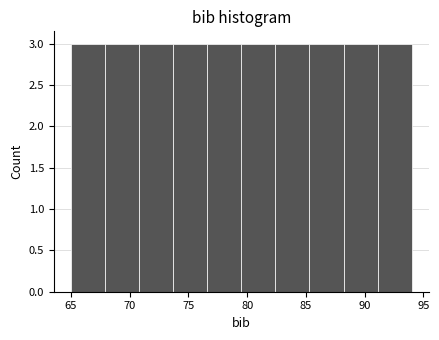

What is the height of the bar covering 70.8 to 73.7 on the x-axis? Neither the bar edges nor the heights are printed on the chart, so give them approximately, as read against the axes.

3